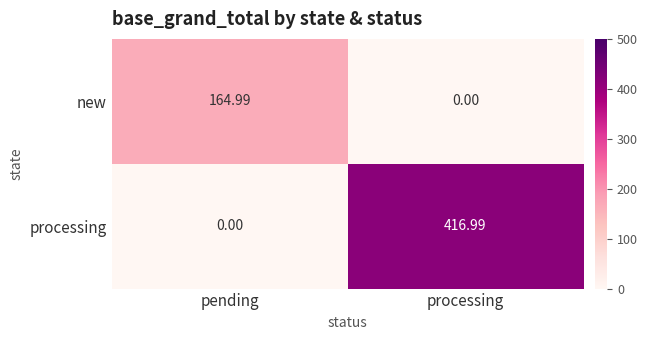

How many values in the new series exceed 164?

1